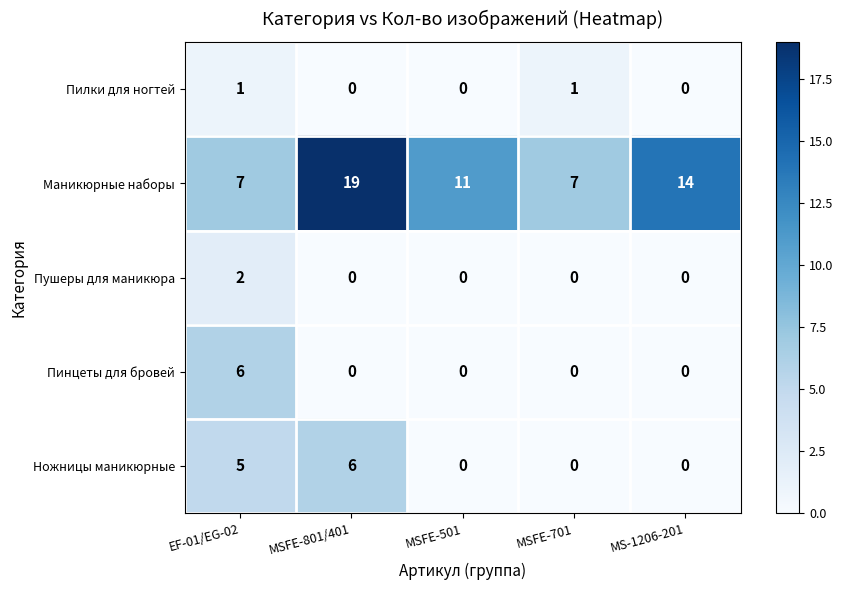

The value of Пинцеты для бровей at MS-1206-201 is 0. True or false?

True